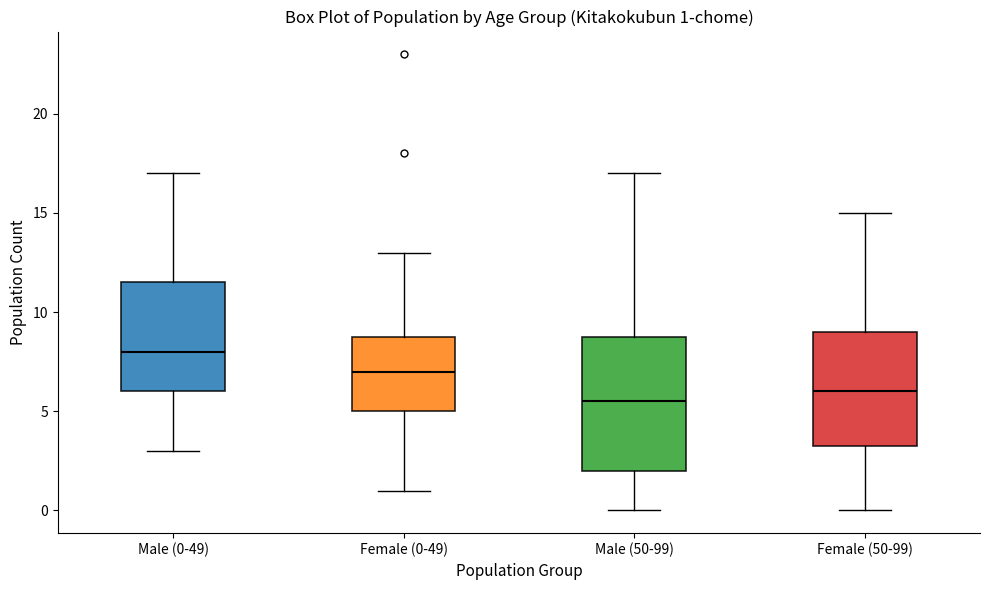

Which box has the highest median line?

Male (0-49)